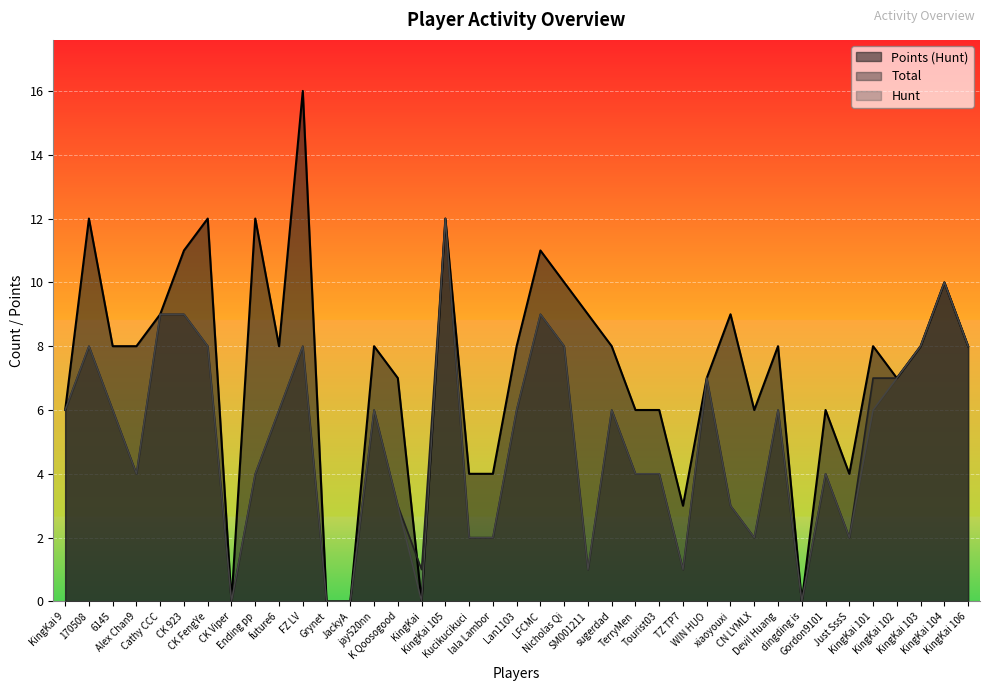

What are all the series names shown in the legend?

Points (Hunt), Total, Hunt